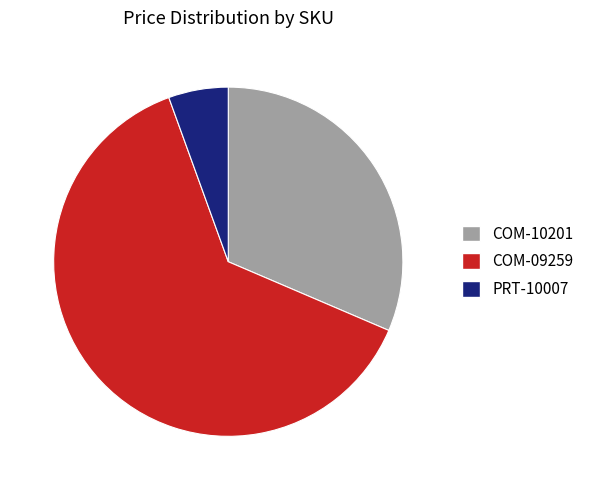

Which has a higher value, COM-10201 or COM-09259?

COM-09259